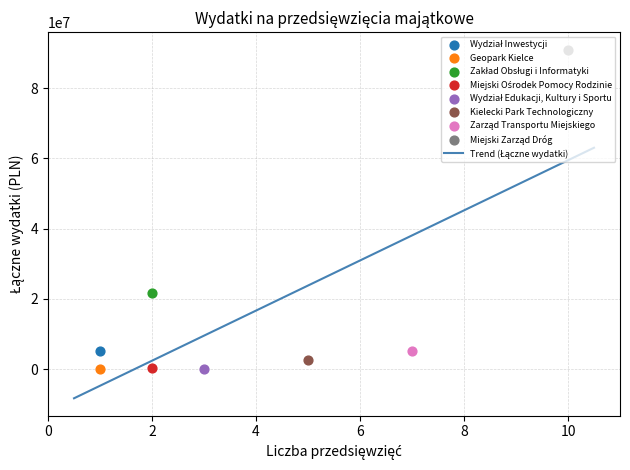

Is the value of Liczba przedsięwzięć at Geopark Kielce greater than the value of Łączne wydatki at Miejski Ośrodek Pomocy Rodzinie?

No